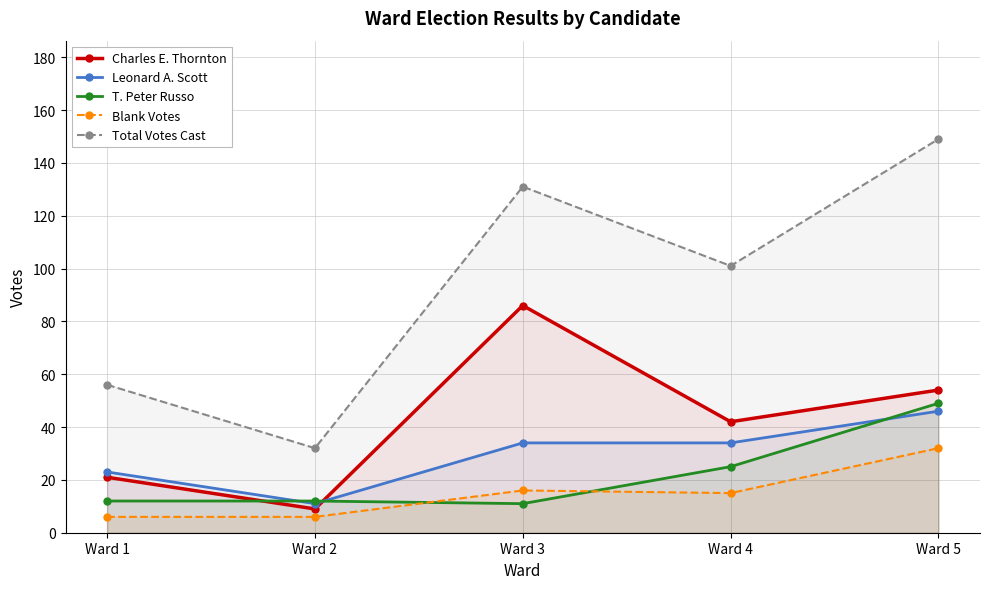

Between which two adjacent categories do Leonard A. Scott and T. Peter Russo first intersect?

Ward 1 and Ward 2